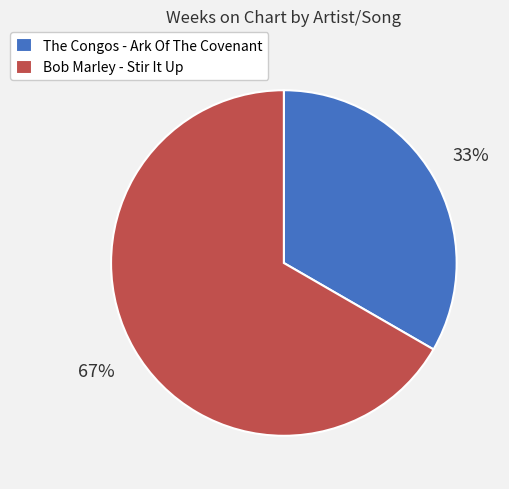

Which category has the biggest portion of the pie?

Bob Marley - Stir It Up